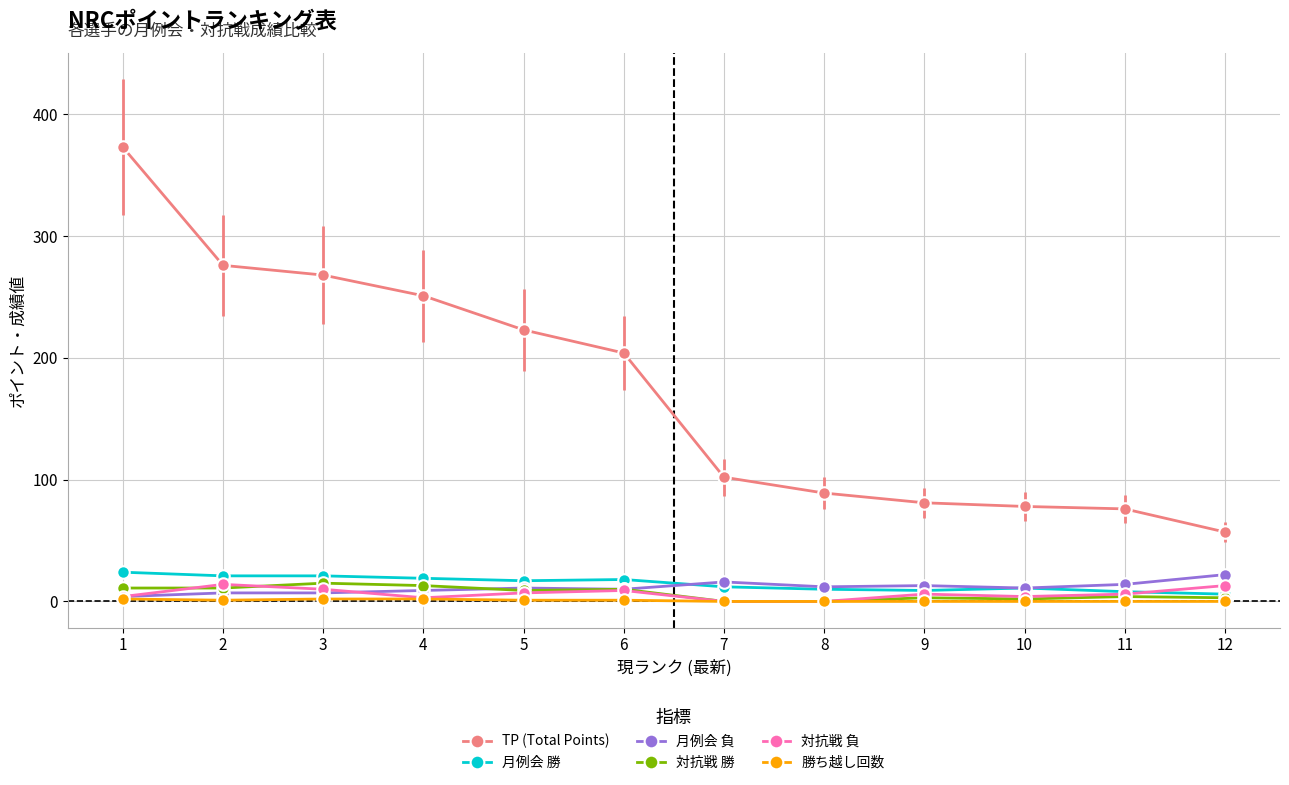

Which series has the largest total across all categories?

TP (Total Points)